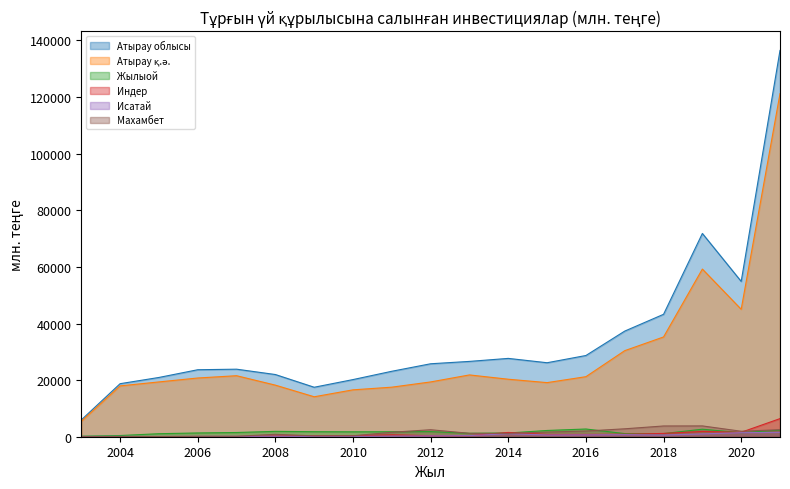

Between 2018 and 2017, which is larger?

2018